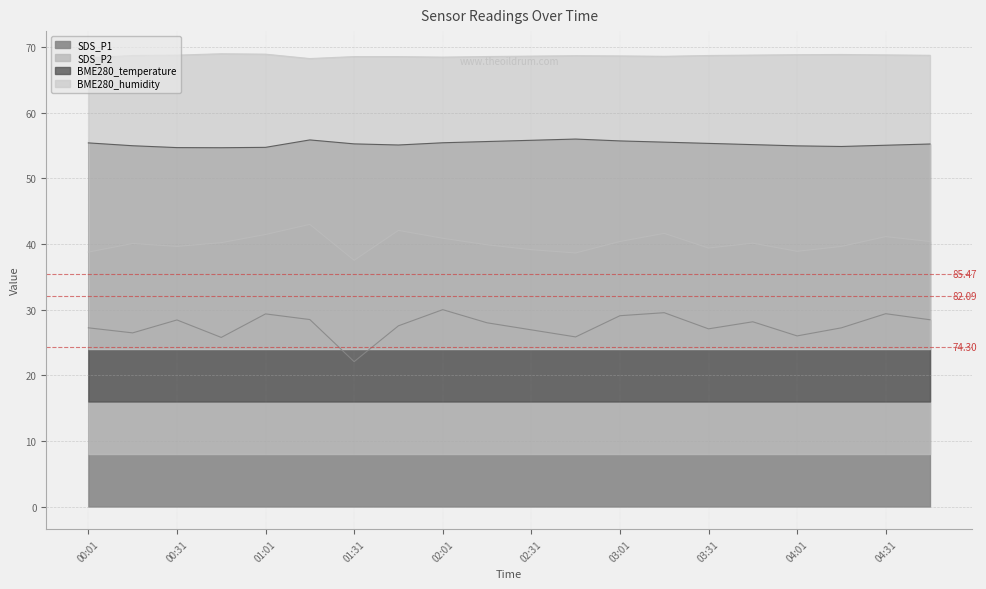

Reading left to right, extract all data points from this chart.

SDS_P1: 27.2	26.5	28.4	25.8	29.4	28.5	22.1	27.5	30.0	28.0	26.9	25.8	29.1	29.5	27.1	28.2	26.0	27.2	29.4	28.5
SDS_P2: 38.8	40.1	39.6	40.2	41.5	43.0	37.5	42.1	40.9	39.9	39.1	38.6	40.4	41.6	39.4	40.1	38.9	39.6	41.1	40.4
BME280_temperature: 55.4	55.0	54.7	54.7	54.7	55.9	55.3	55.1	55.4	55.6	55.8	56.0	55.7	55.5	55.3	55.2	55.0	54.9	55.1	55.2
BME280_humidity: 68.4	68.7	68.8	69.0	68.9	68.3	68.6	68.6	68.5	68.6	68.6	68.7	68.7	68.6	68.7	68.8	68.9	68.9	68.8	68.8